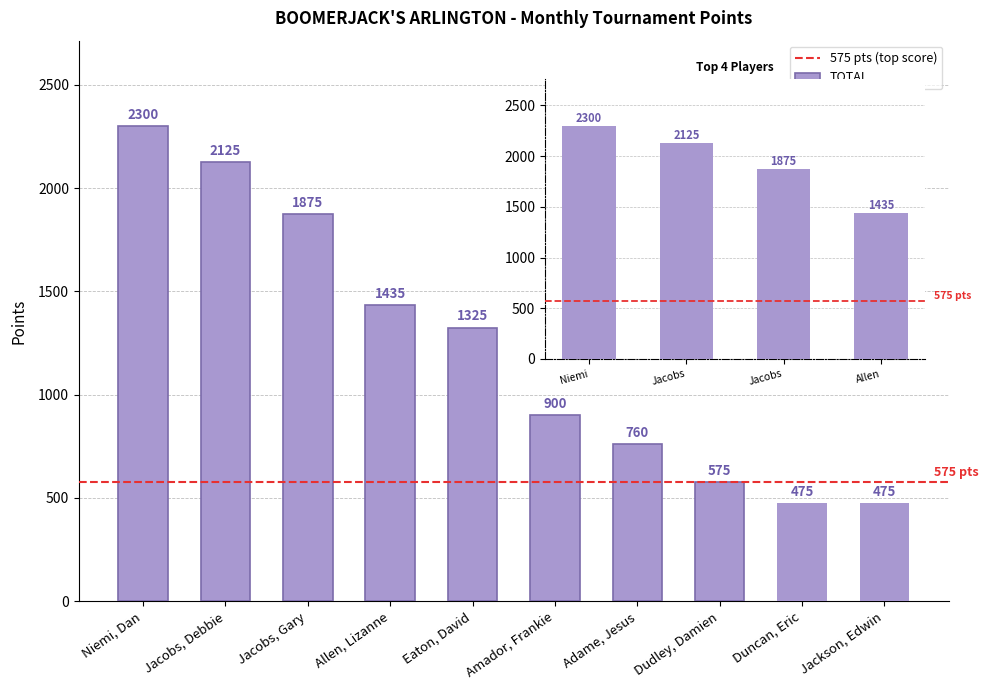

What is the label of the 7th bar from the right?

Allen, Lizanne